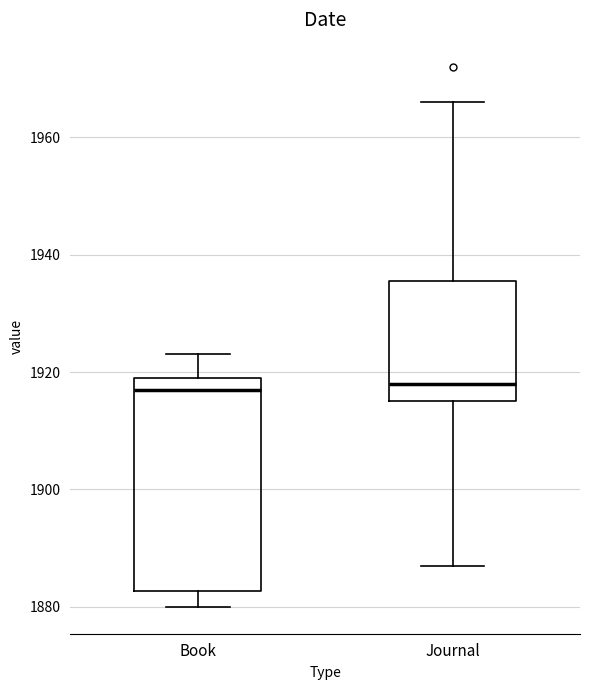

Which box is the tallest, from its lower edge to its upper edge?

Book